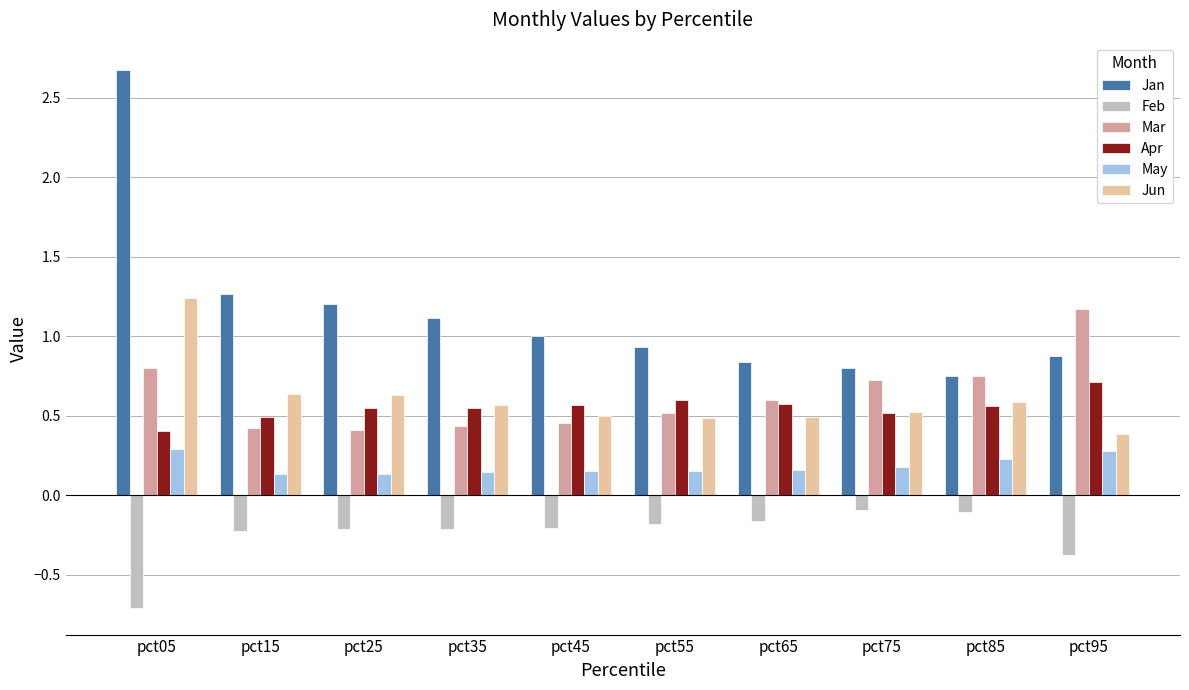

True or false: Jan has a value of 0.4 at pct55.

False